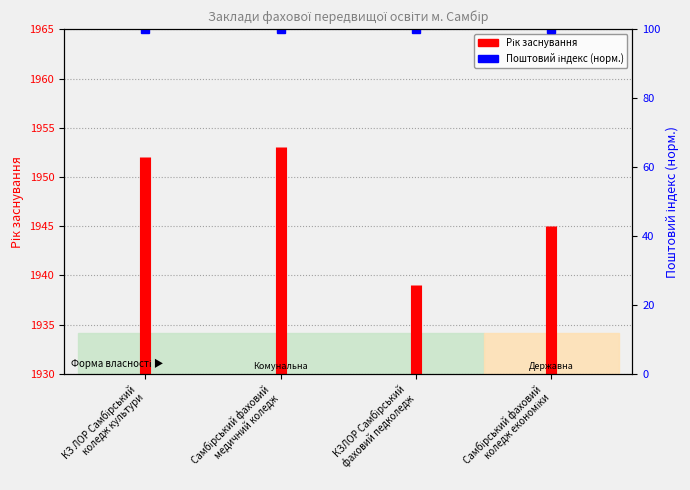

Which has a higher value, КЗ ЛОР Самбірський коледж культури or КЗ ЛОР Самбірський коледж культури?

КЗ ЛОР Самбірський коледж культури